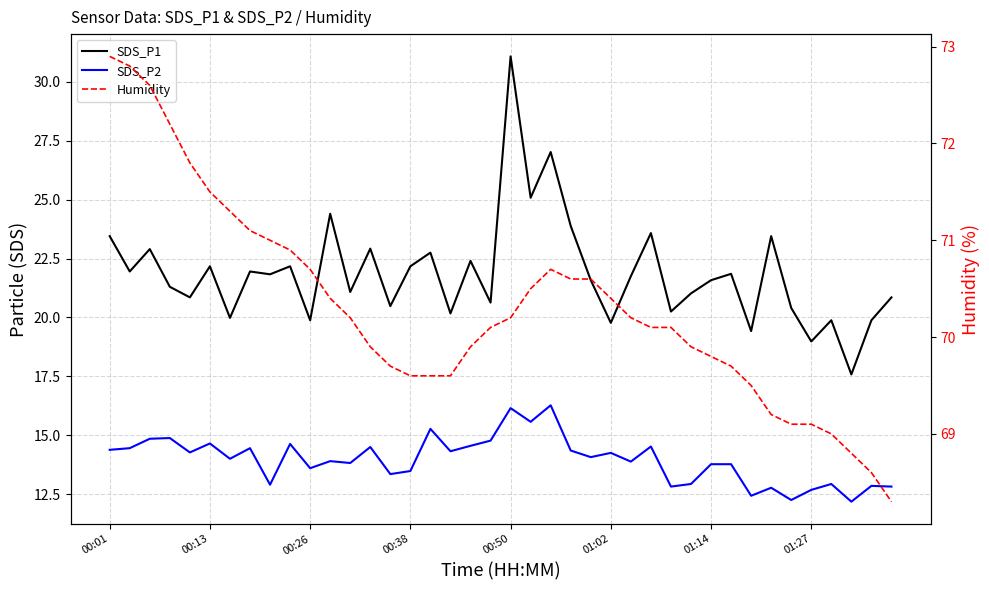

Between 11 and 22, which series saw the biggest shift?

SDS_P1